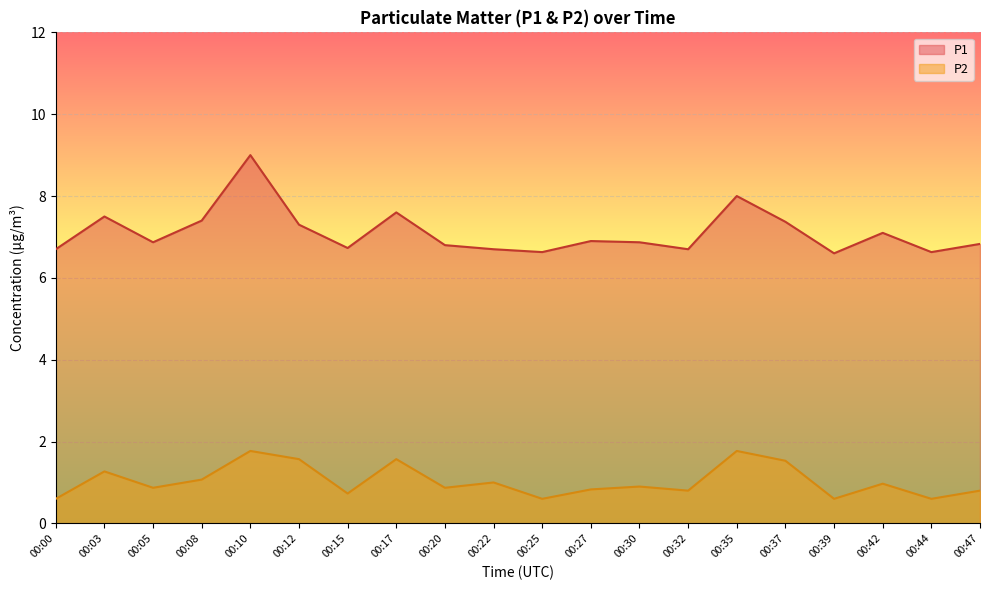

Reading left to right, list all the values displayed in this chart.

P1: 00:00=6.7	00:03=7.5	00:05=6.9	00:08=7.4	00:10=9.0	00:12=7.3	00:15=6.7	00:17=7.6	00:20=6.8	00:22=6.7	00:25=6.6	00:27=6.9	00:30=6.9	00:32=6.7	00:35=8.0	00:37=7.4	00:39=6.6	00:42=7.1	00:44=6.6	00:47=6.8
P2: 00:00=0.6	00:03=1.3	00:05=0.9	00:08=1.1	00:10=1.8	00:12=1.6	00:15=0.7	00:17=1.6	00:20=0.9	00:22=1.0	00:25=0.6	00:27=0.8	00:30=0.9	00:32=0.8	00:35=1.8	00:37=1.5	00:39=0.6	00:42=1.0	00:44=0.6	00:47=0.8